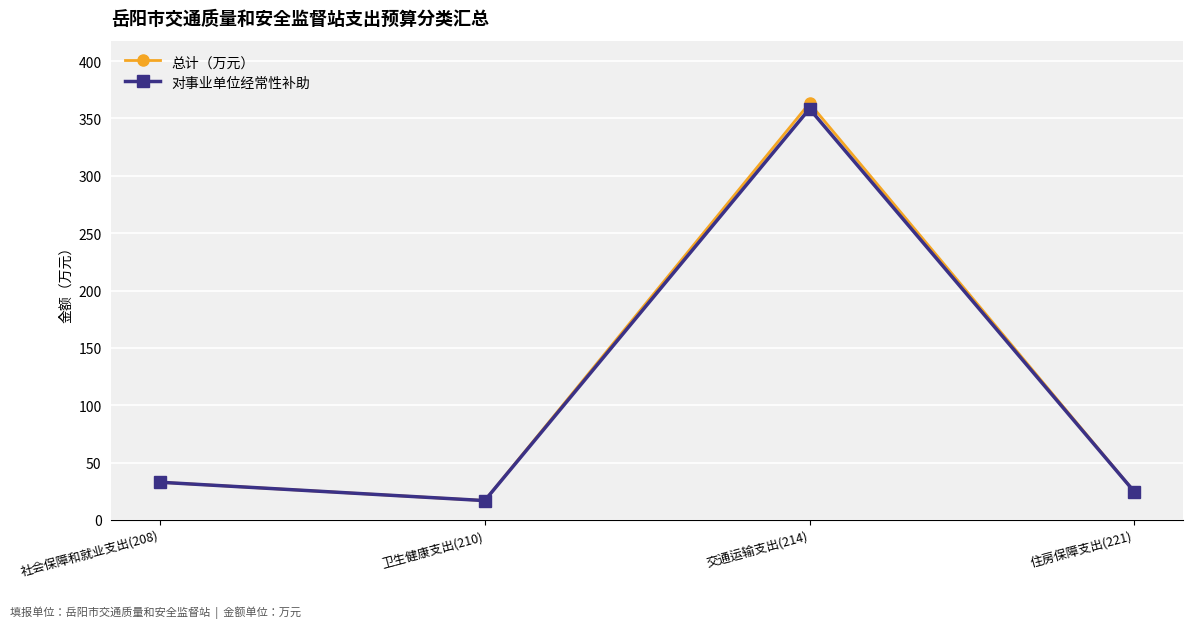

True or false: 对事业单位经常性补助 has a value of 358.4 at 交通运输支出(214).

True